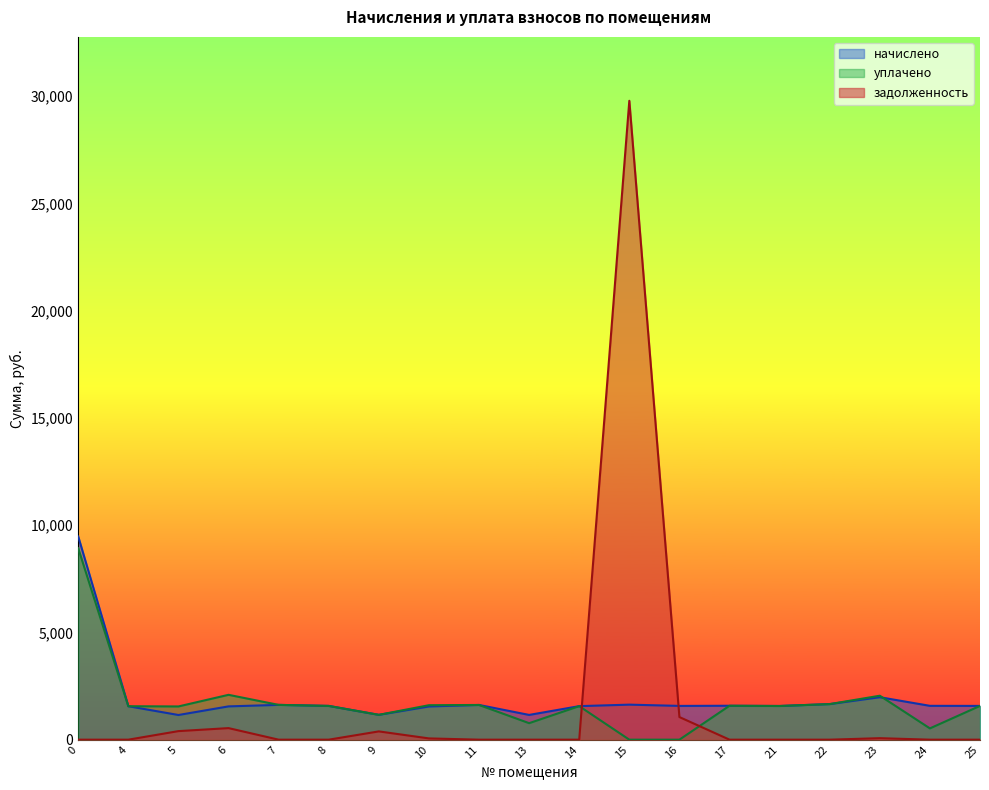

Is the value of задолженность at 24 greater than the value of уплачено at 8?

No